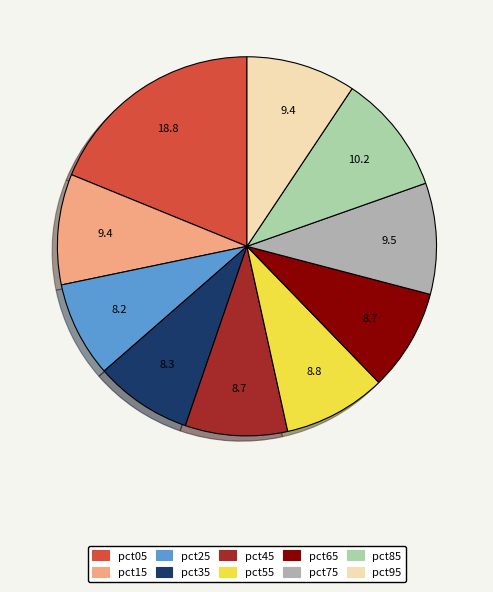

Is it true that pct35 is 1% of the pie?

False